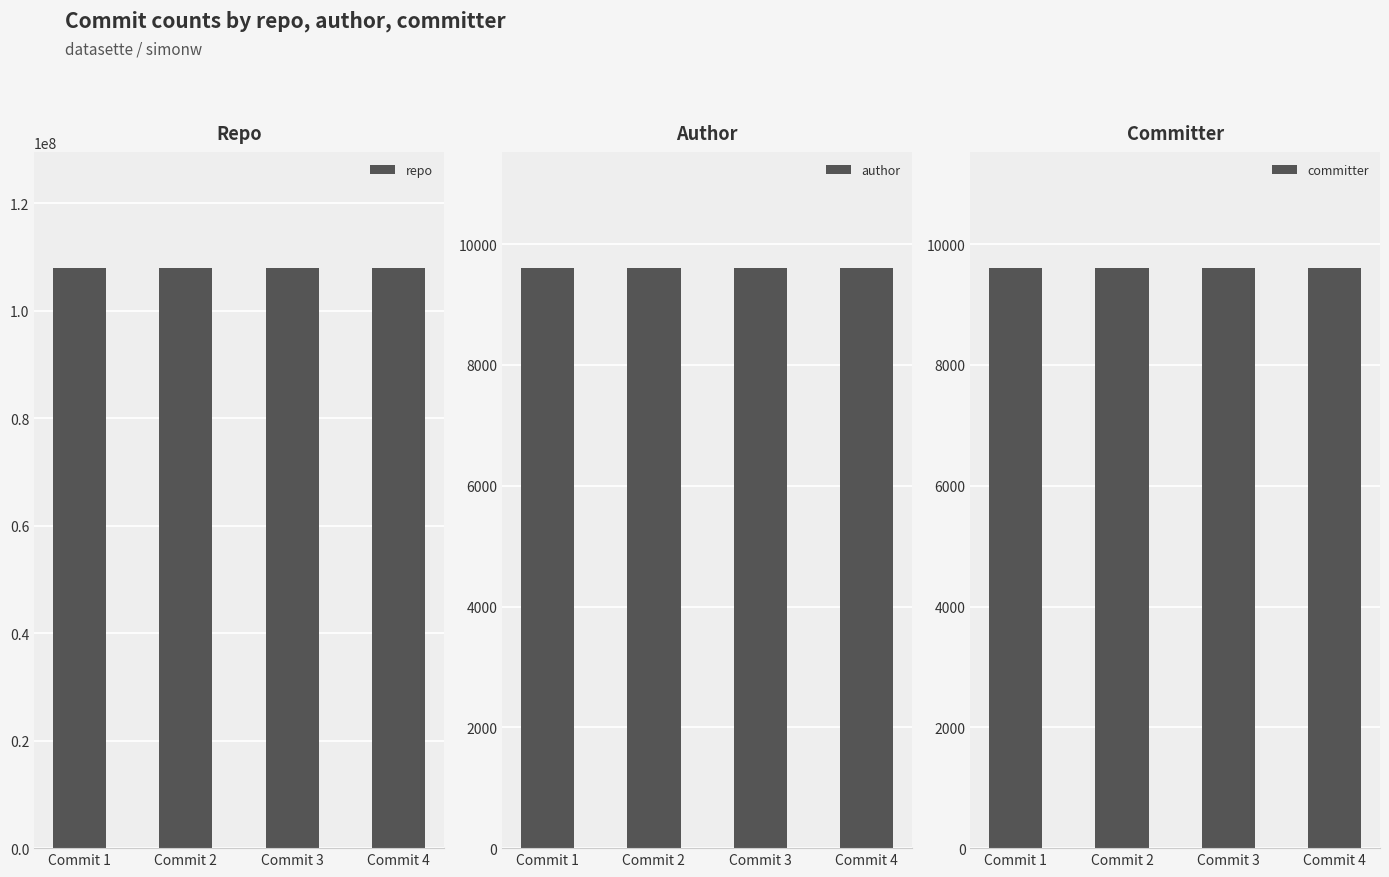

What is the maximum value shown in the chart?

107914493